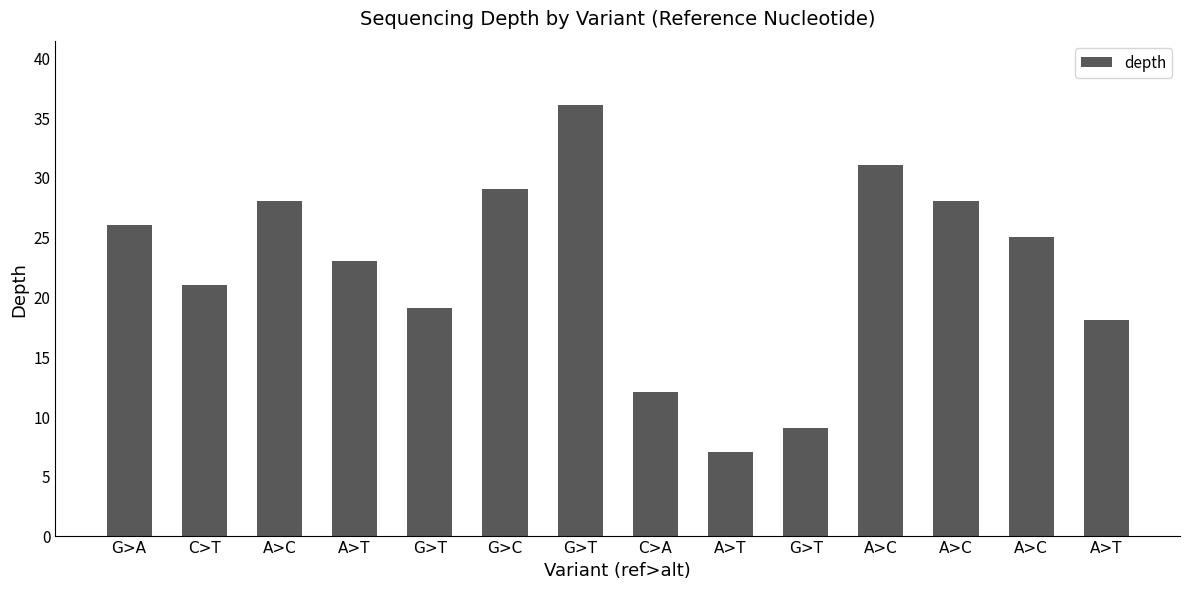

What is the difference between the maximum and minimum values?

29